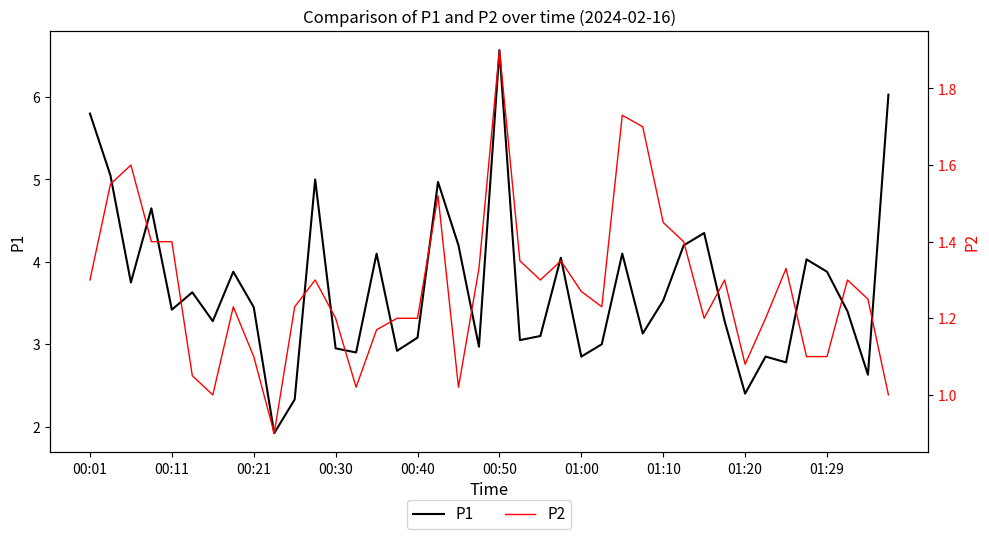

What is the label of the 1st point from the right?

39